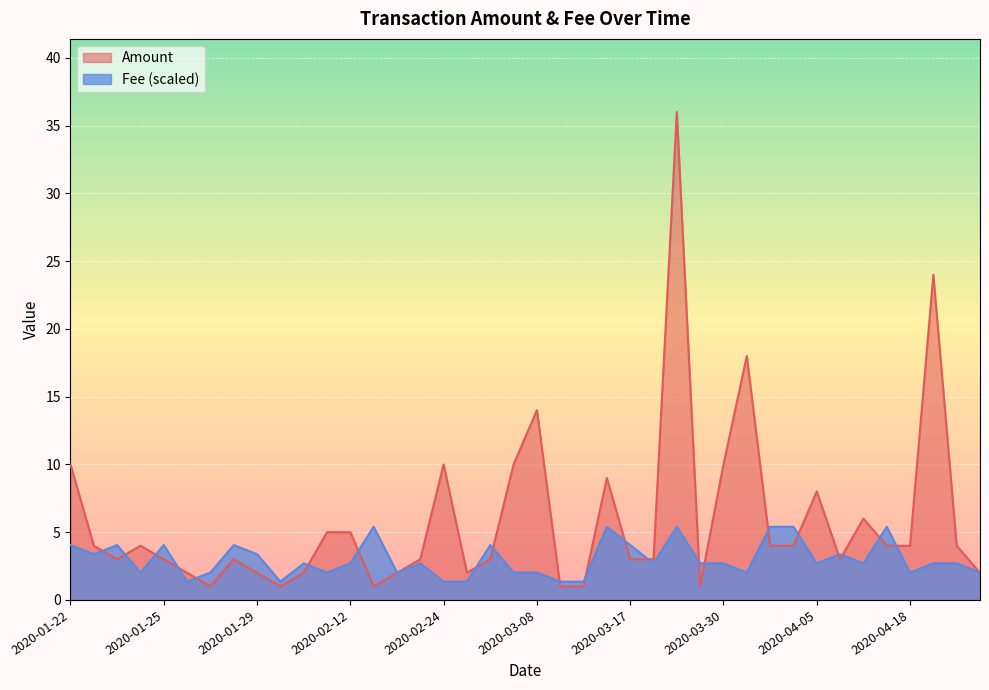

How many intersections are there between Fee and Amount?

23